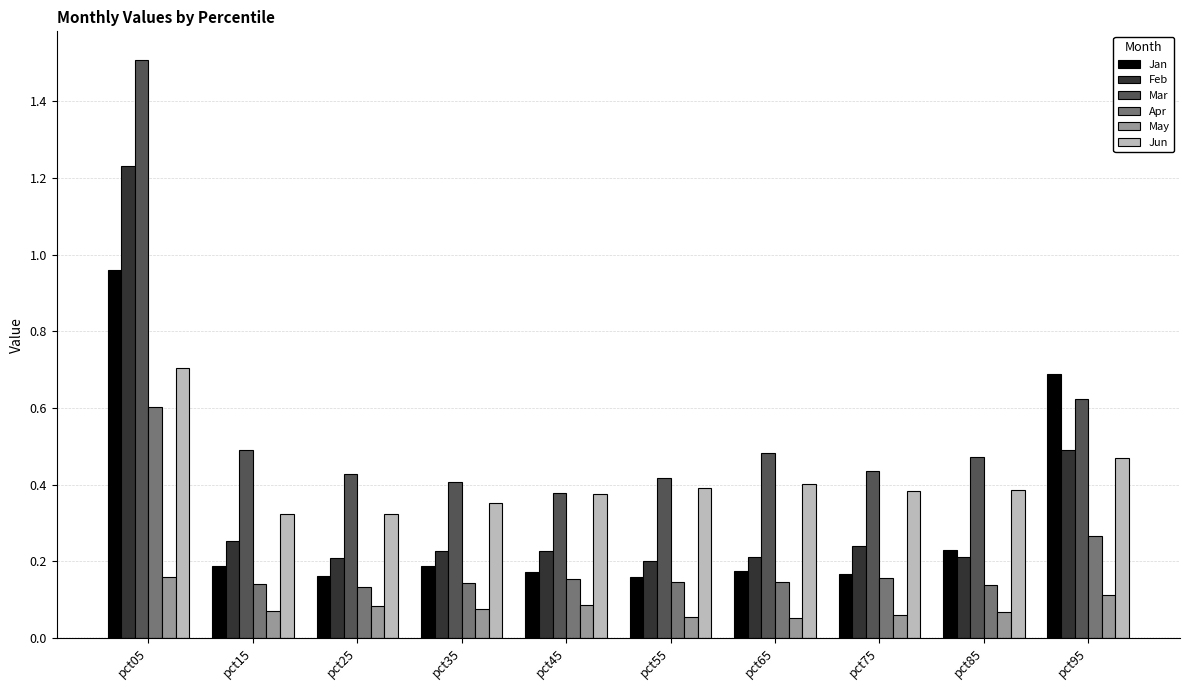

What is the maximum value shown in the chart?

1.5